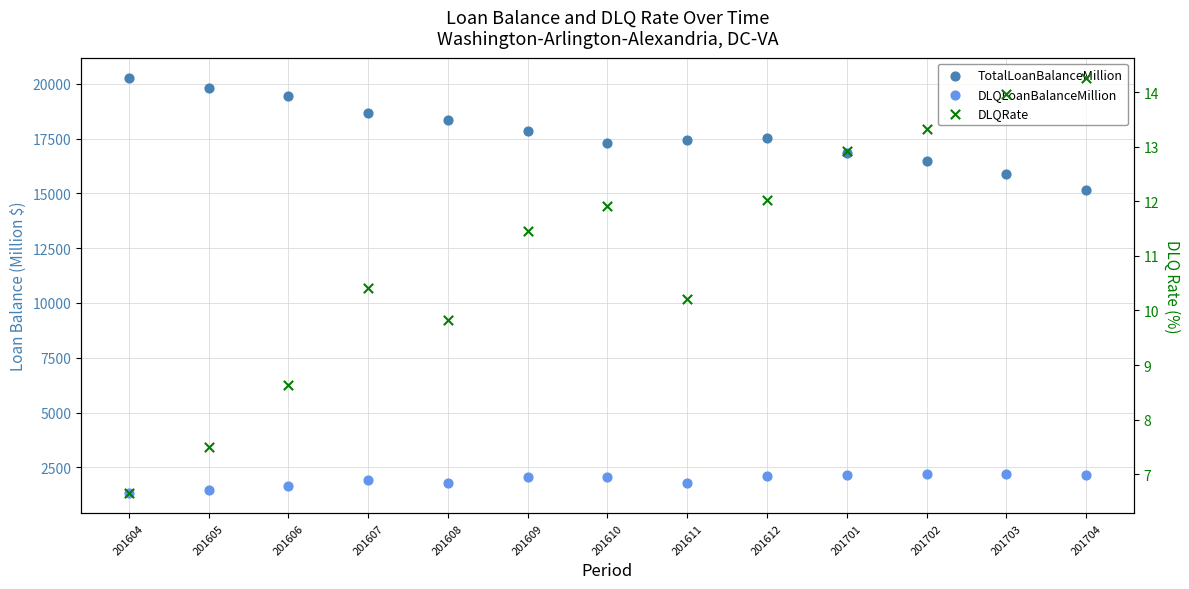

Which series reaches the minimum Y coordinate?

DLQRate